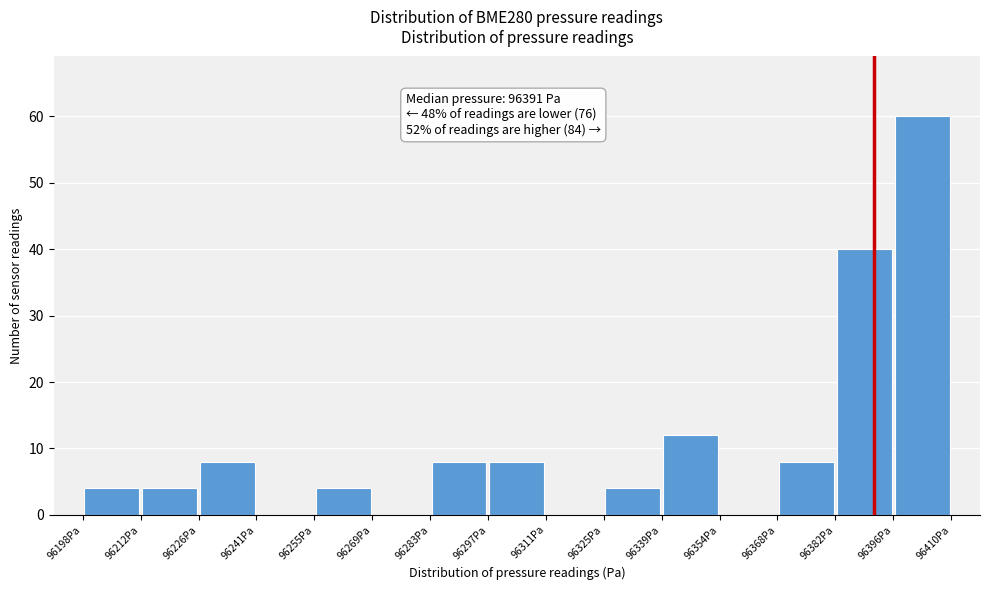

Which range on the x-axis has the tallest bar?

96396 to 96410